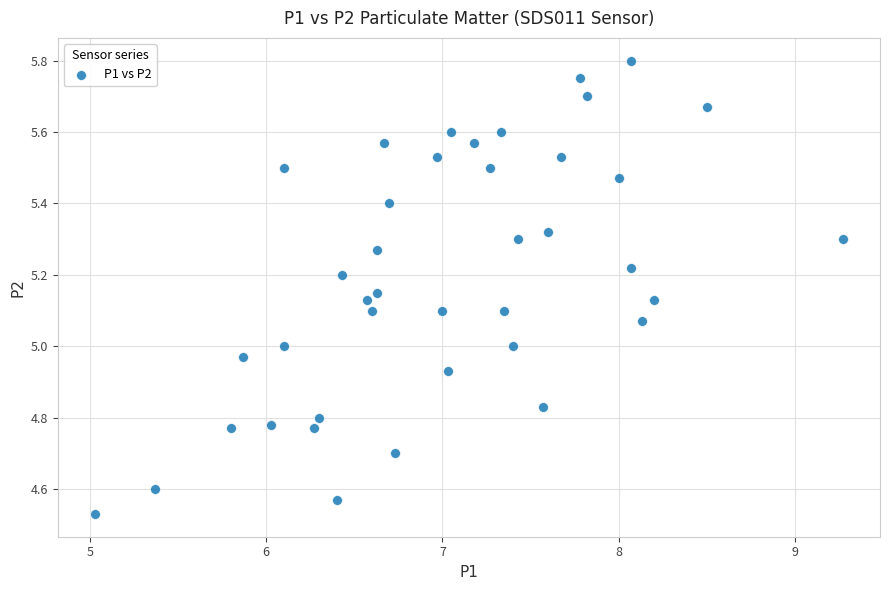

What is the range of X values (max minus min)?

4.2